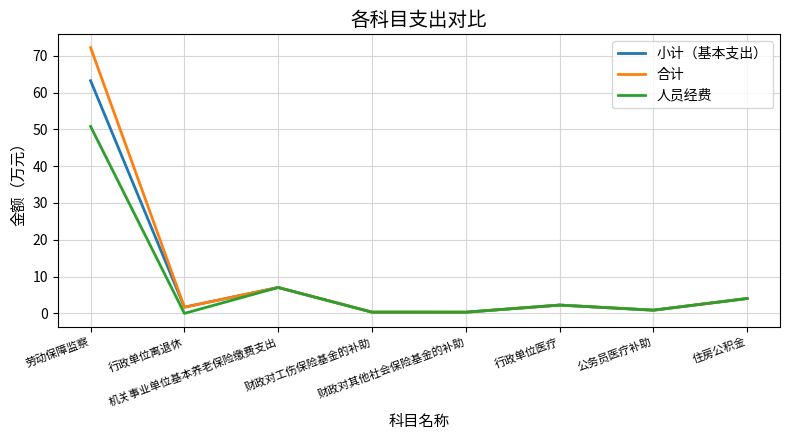

What is the total value across all series at 行政单位医疗?

6.8